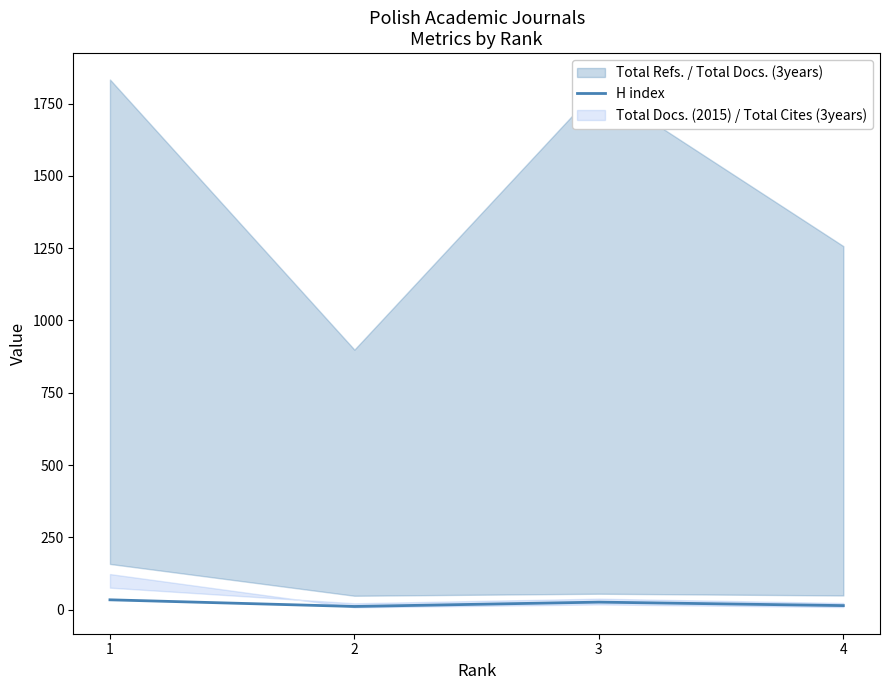

Does the chart display data point markers on the line(s)?

No